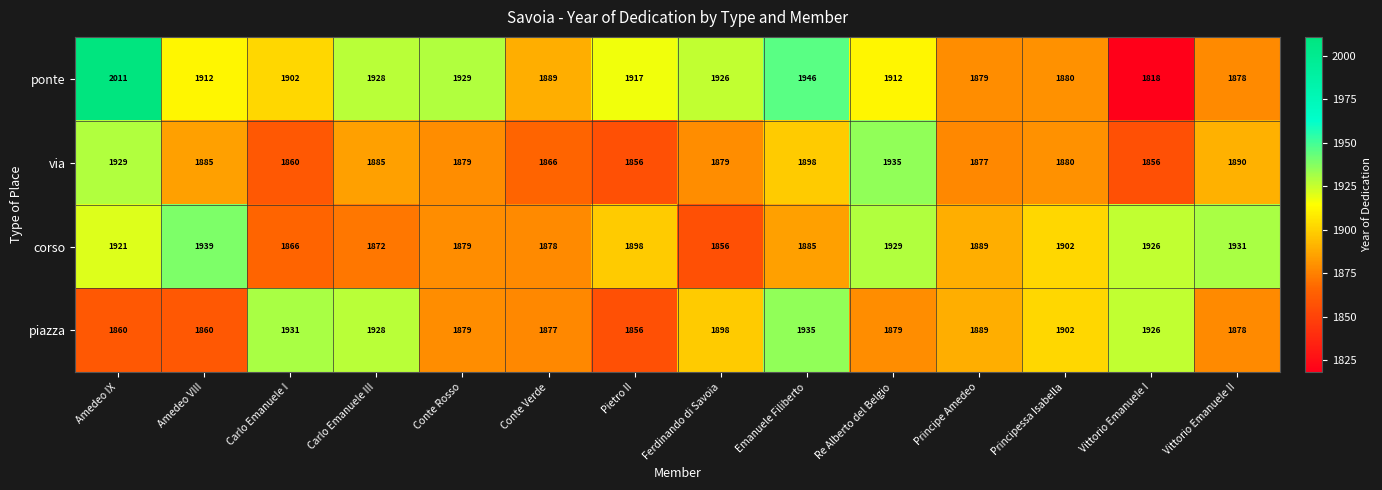

What is the approximate value of corso at Principessa Isabella, to the nearest 5?

1900